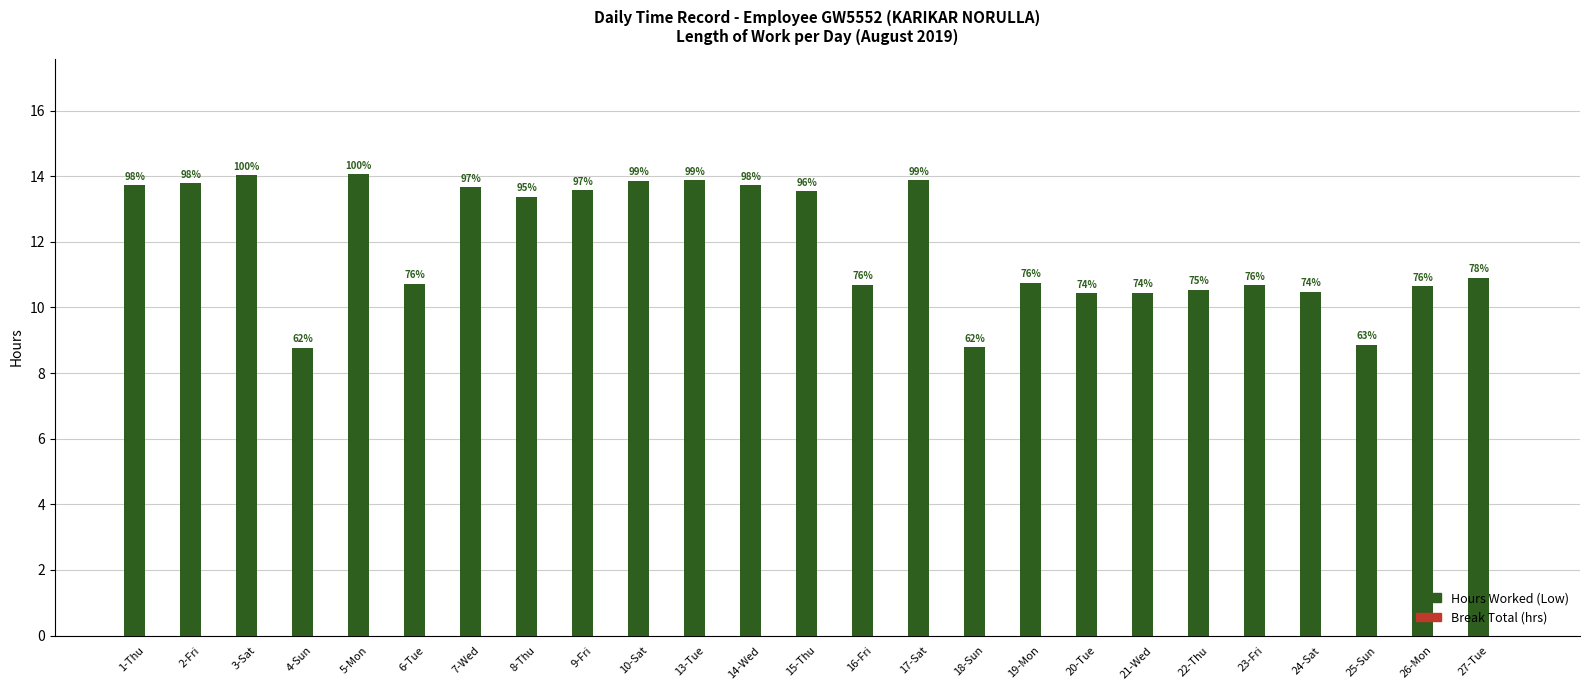

What is the label of the 9th bar from the right?

19-Mon